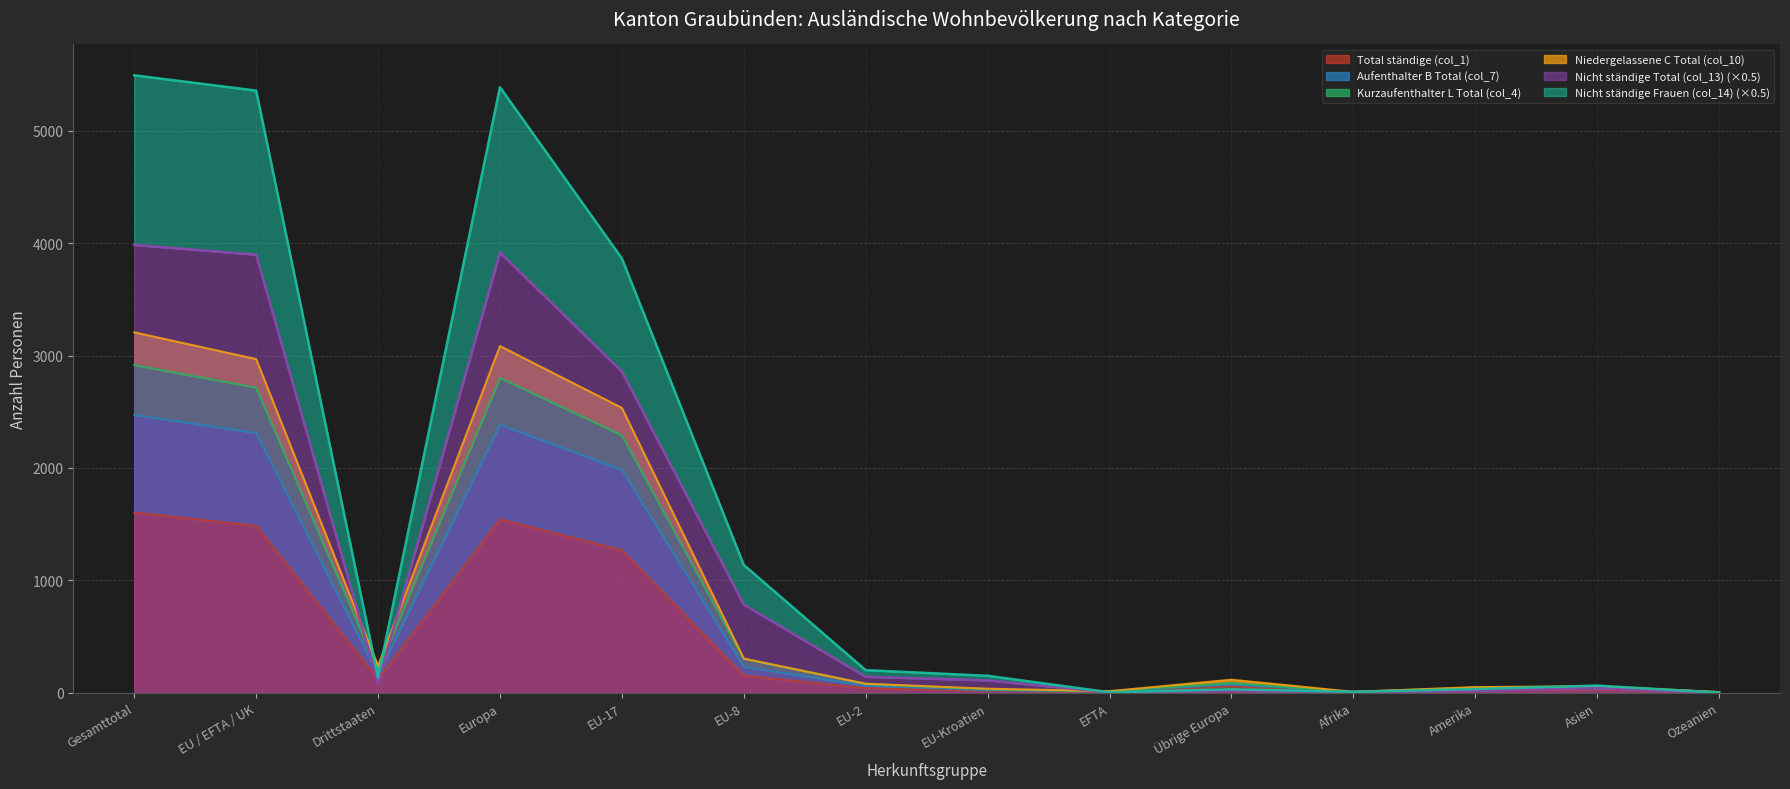

In Niedergelassene C Total (col_10), how many points are higher than both neighbors (excluding endpoints)?

3